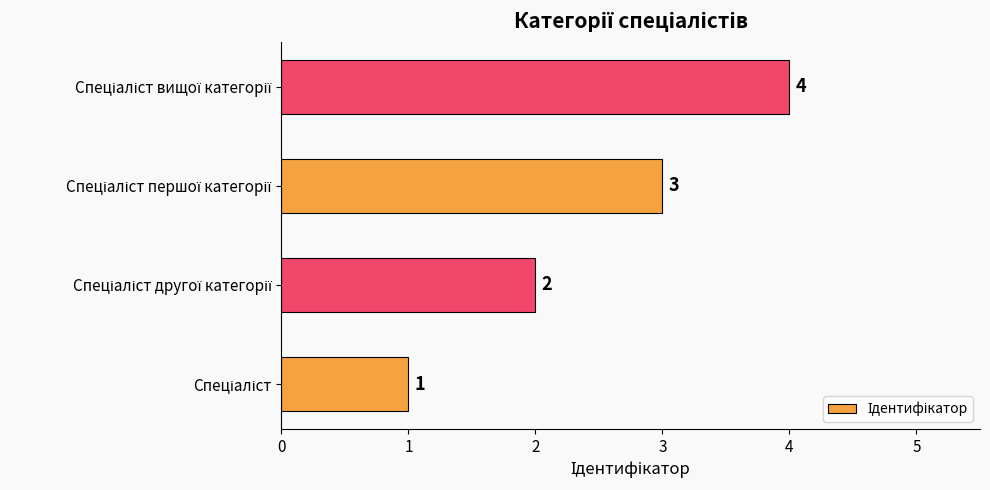

What is the maximum value shown in the chart?

4